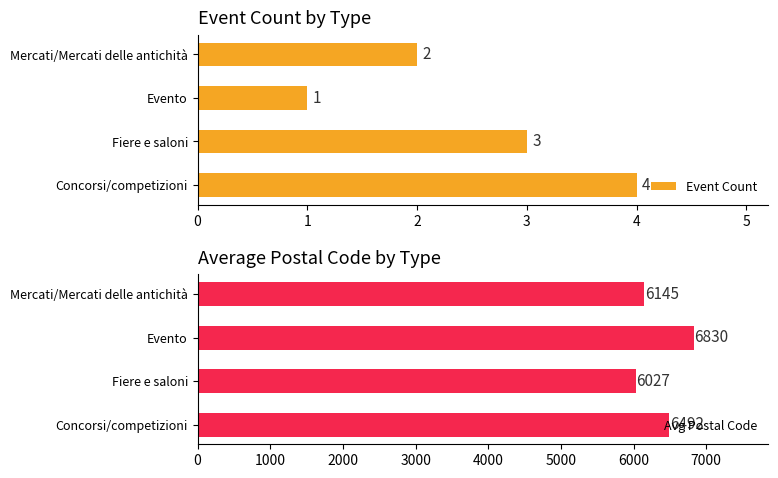

Is it true that Event Count equals 0 at Evento?

False